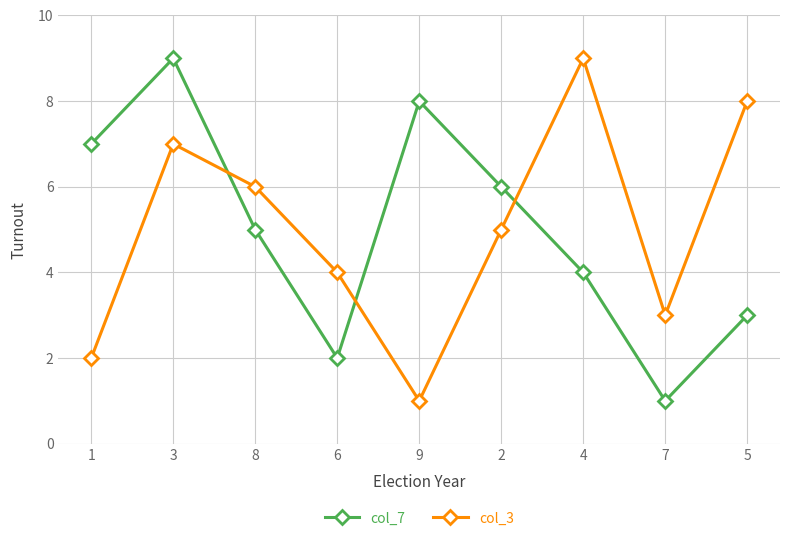

Count the col_7 values in the range 3 to 7.

5